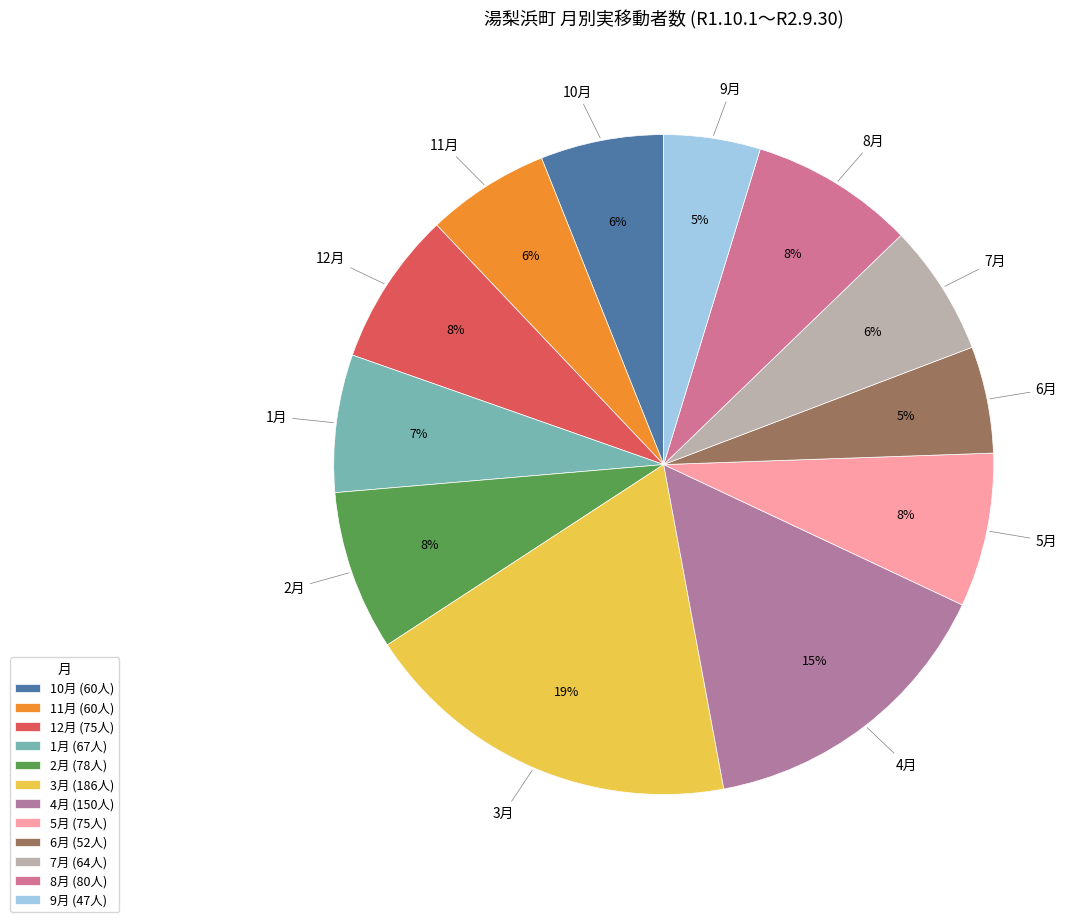

How many slices are in this pie chart?

12